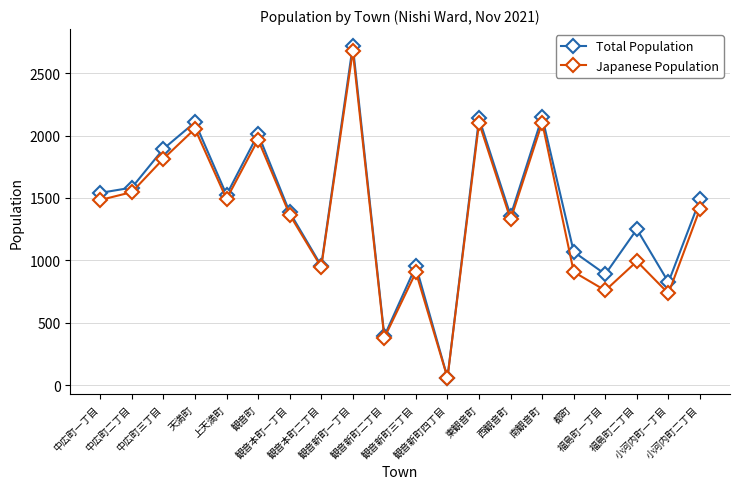

What are all the series names shown in the legend?

Total Population, Japanese Population